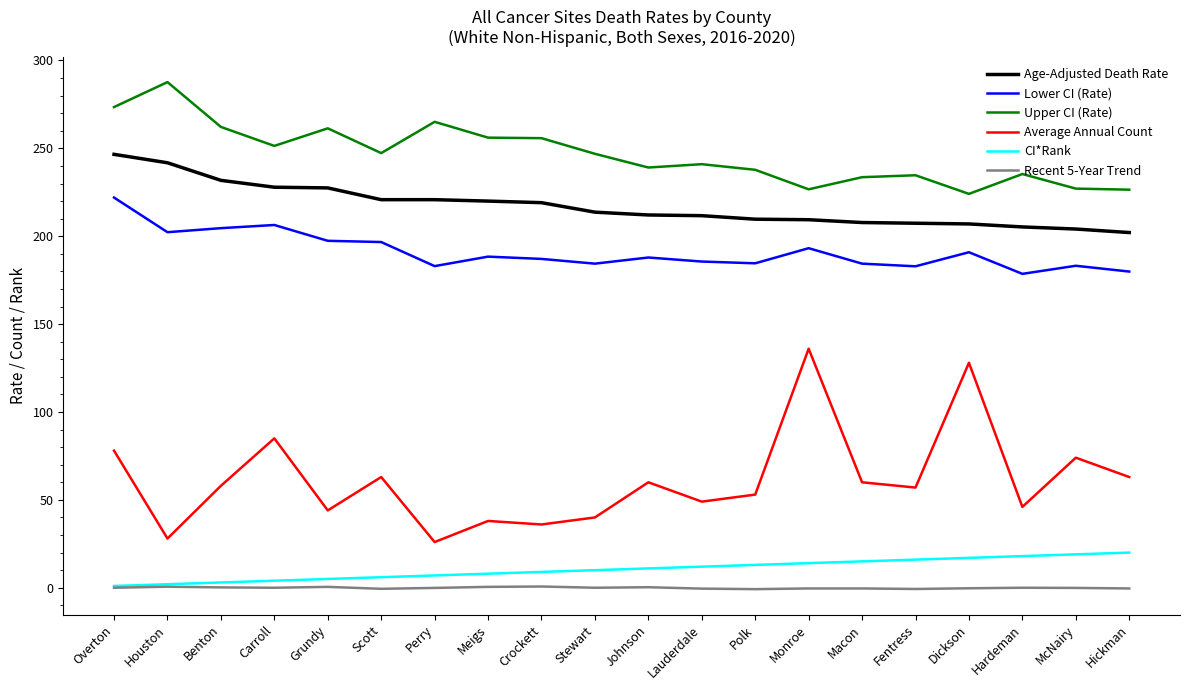

Which series has the widest spread of values?

Average Annual Count